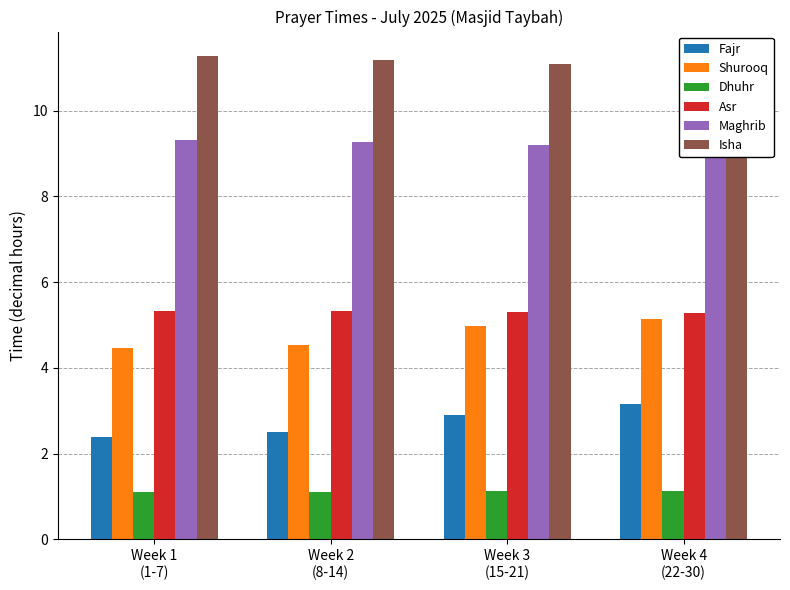

What is the label of the 4th bar from the right?

Week 1
(1-7)